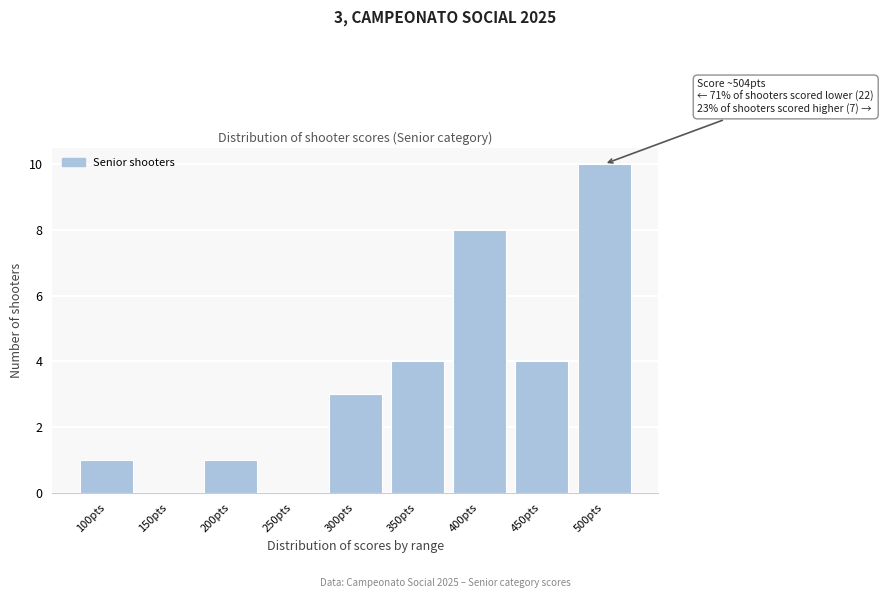

Reading right to left, list all the values displayed in this chart.

500pts=10	450pts=4	400pts=8	350pts=4	300pts=3	250pts=0	200pts=1	150pts=0	100pts=1